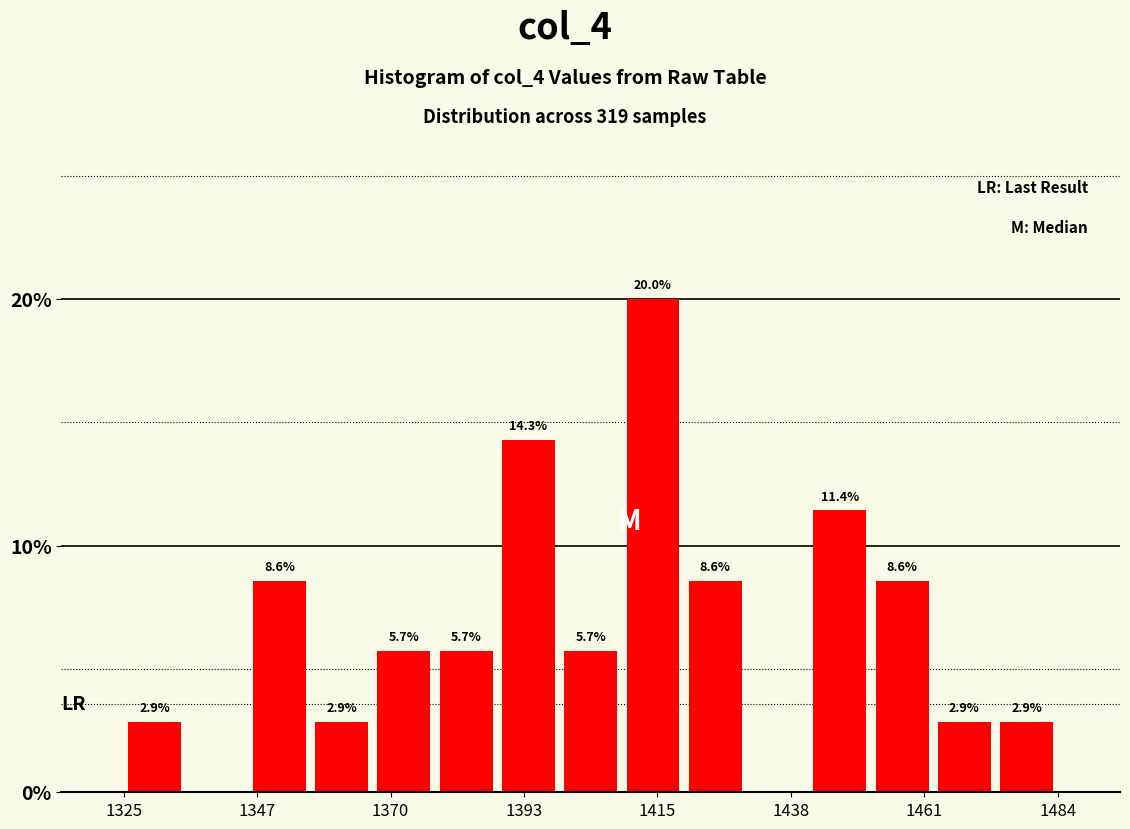

Read against the x-axis, roughly where is the centre of the tallest bar?

1415